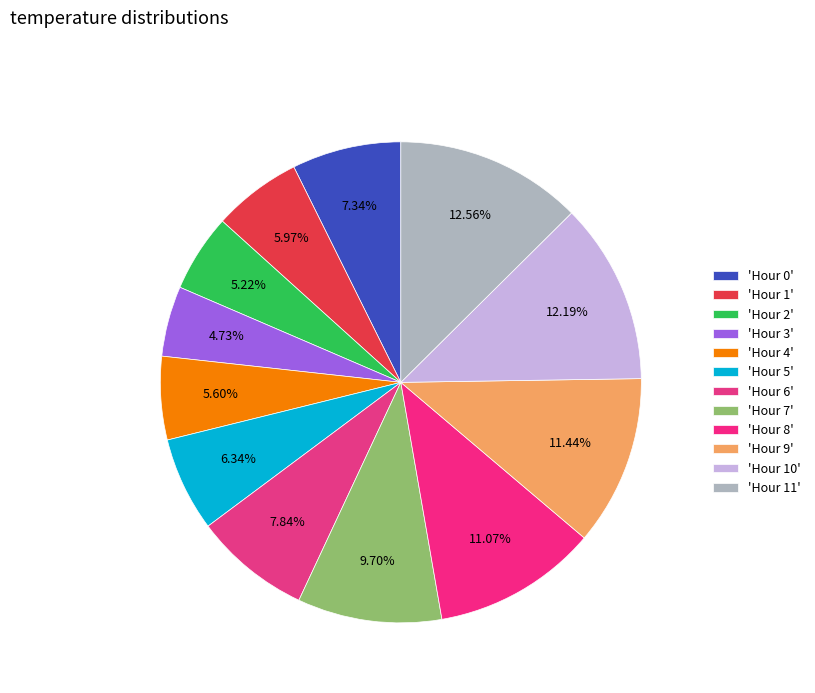

Count the number of slices in the pie.

12